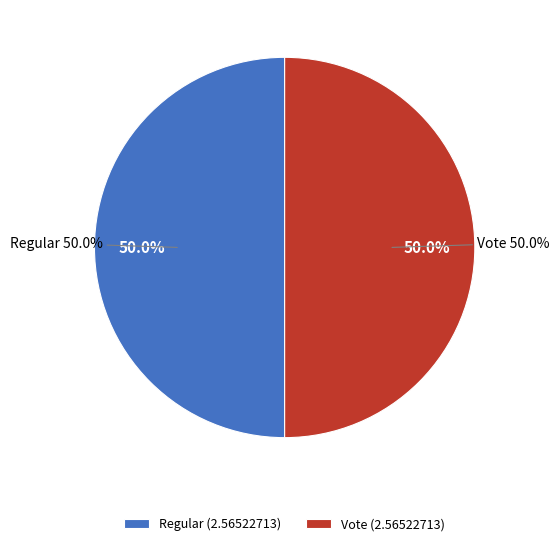

Rank the categories by value from lowest to highest.

Regular (io_index=0), Vote (io_index=2)